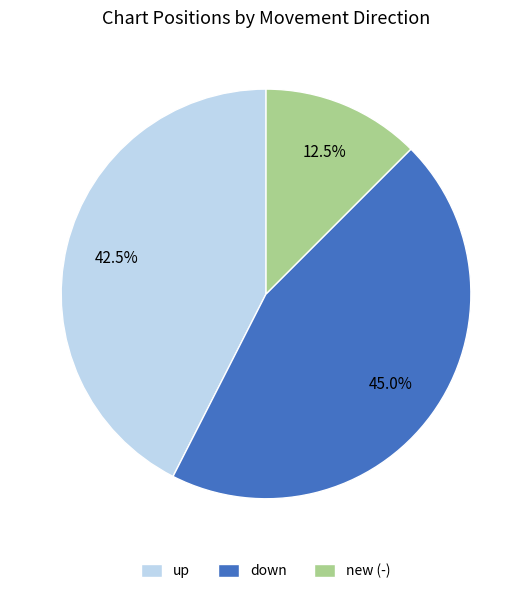

Combined, do up and down account for over 50%?

Yes